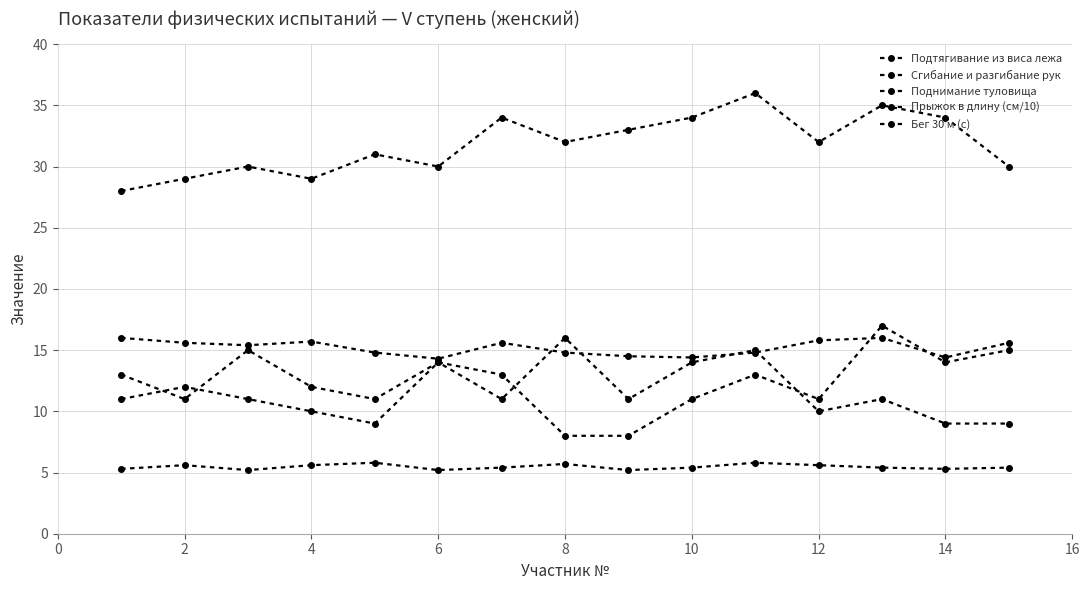

Does the chart display data point markers on the line(s)?

Yes